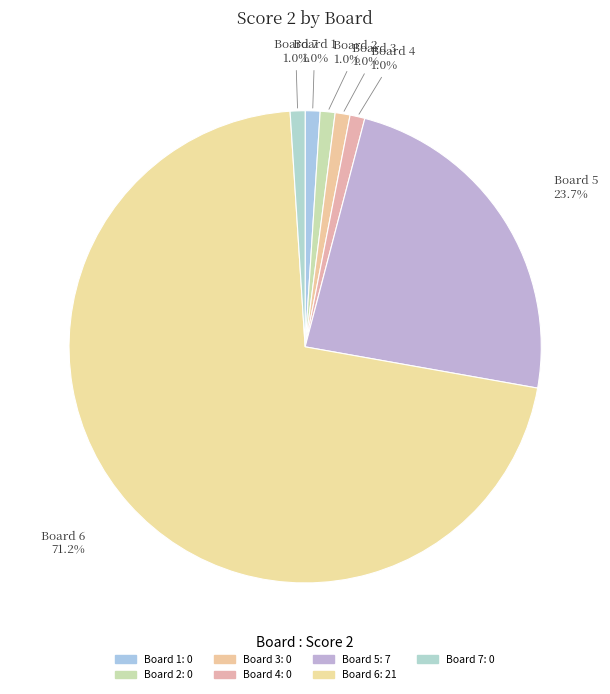

Count the number of slices in the pie.

7